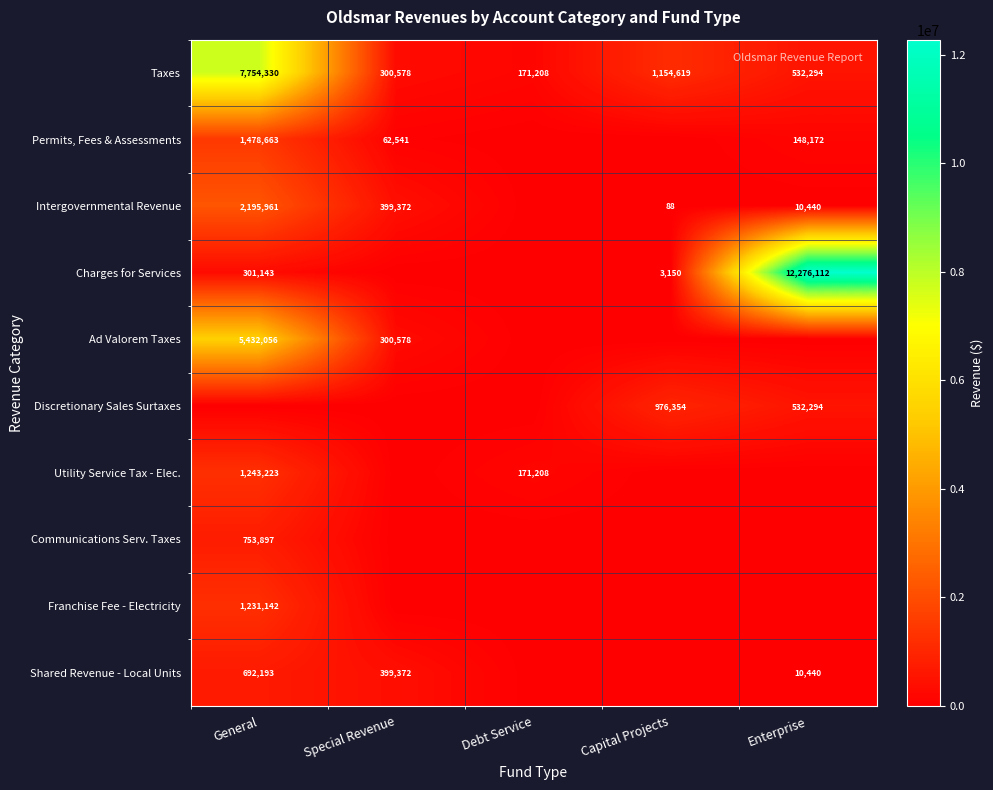

What is the difference between the Intergovernmental Revenue values at General and Special Revenue?

1796589